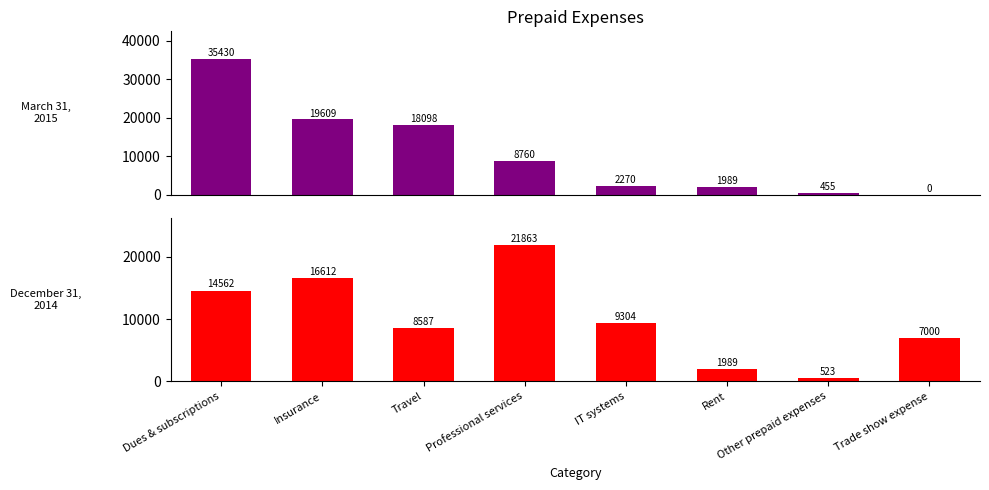

What is the difference between the highest and lowest values at Travel?

9511